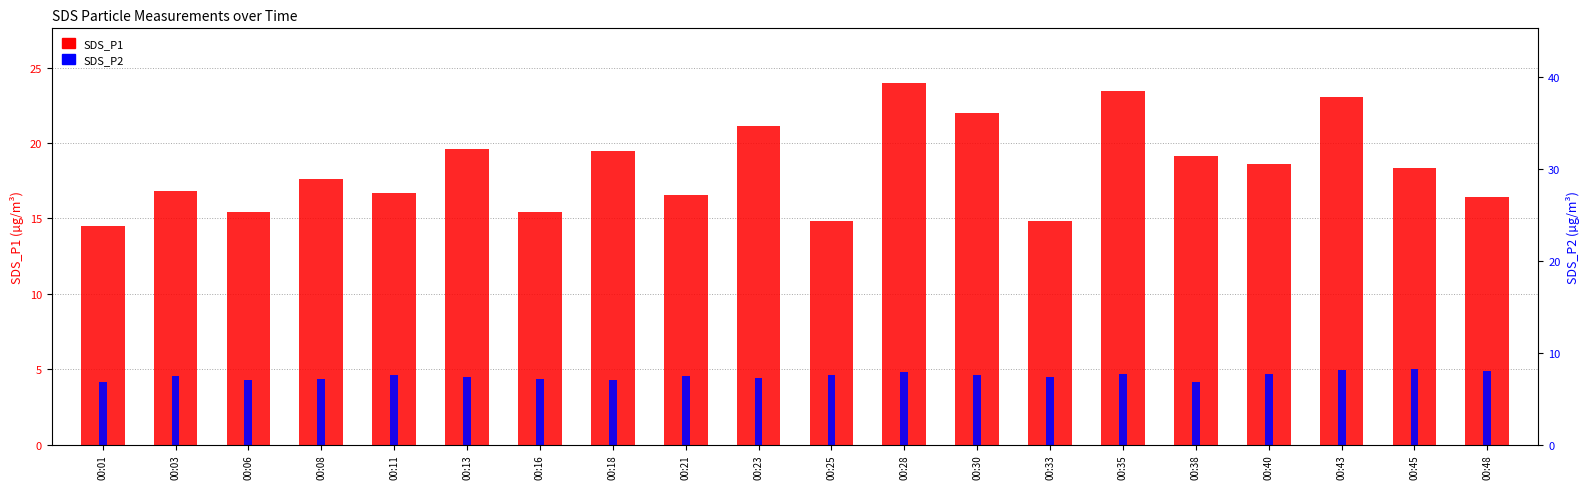

List the series in order of their overall mean, highest first.

SDS_P1, SDS_P2